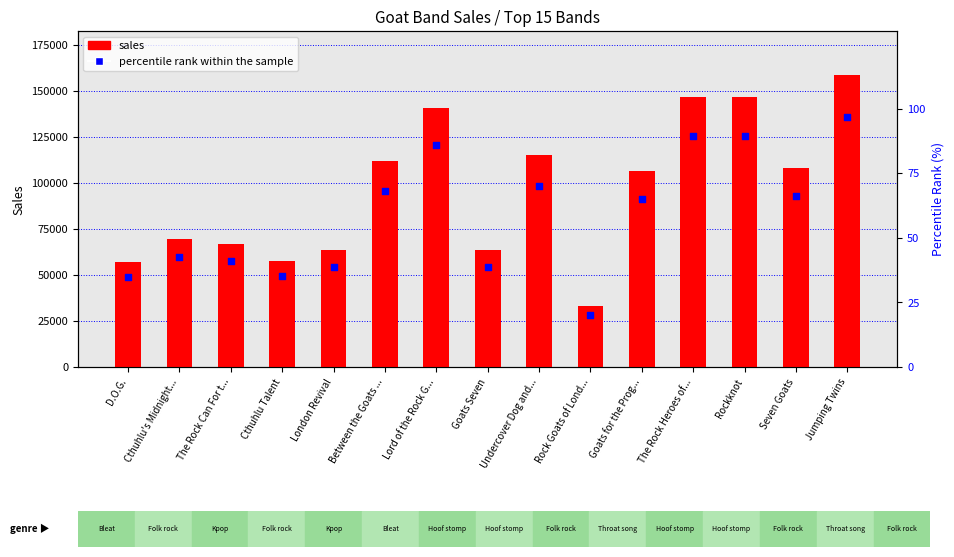

Which series reaches the maximum Y coordinate?

sales